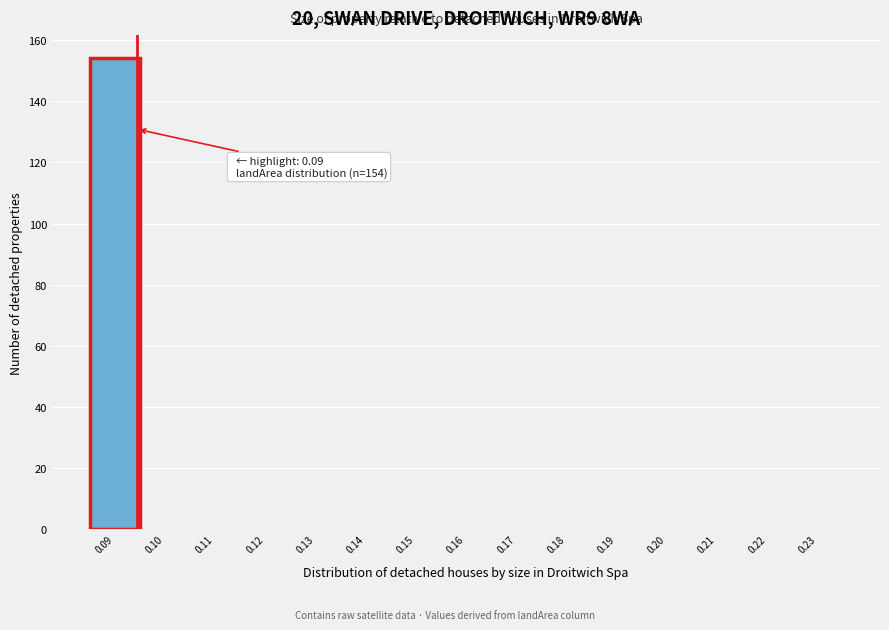

Reading right to left, transcribe all the data shown in this chart.

0.23=0	0.22=0	0.21=0	0.20=0	0.19=0	0.18=0	0.17=0	0.16=0	0.15=0	0.14=0	0.13=0	0.12=0	0.11=0	0.10=0	0.09=154